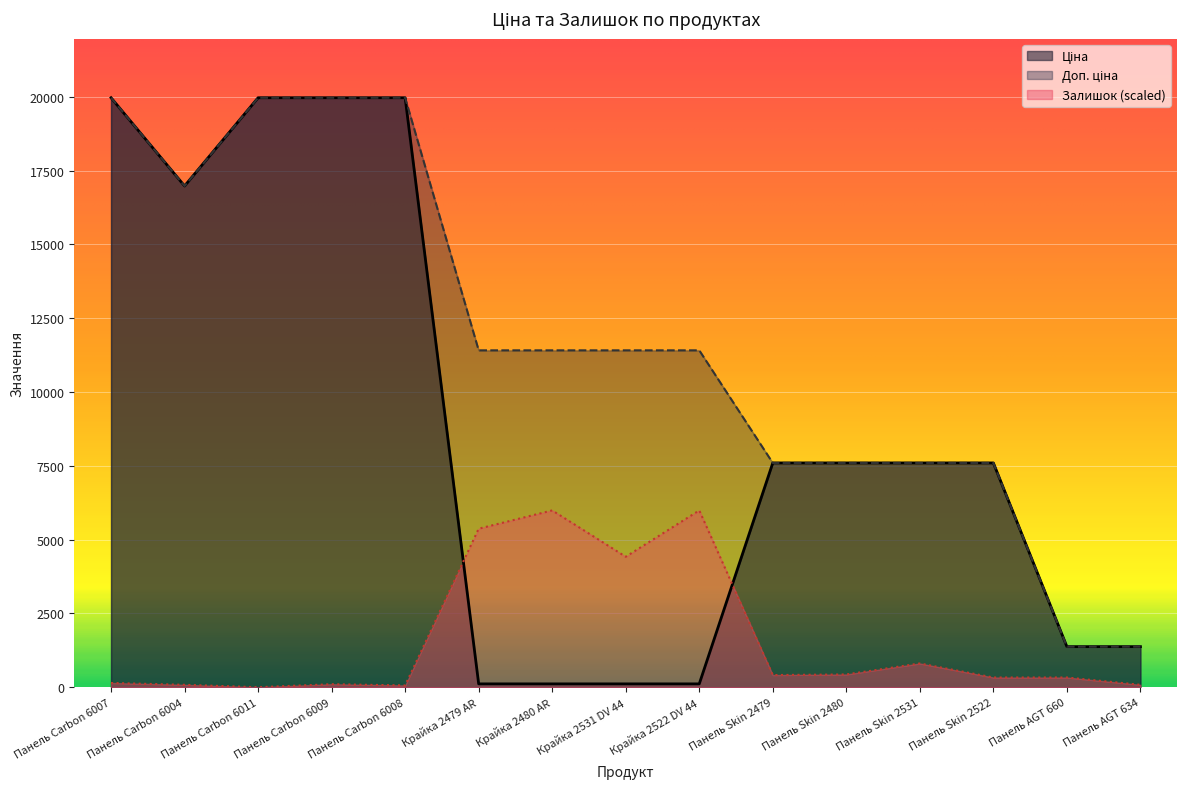

What is the total value across all series at Панель AGT 660?

3080.9